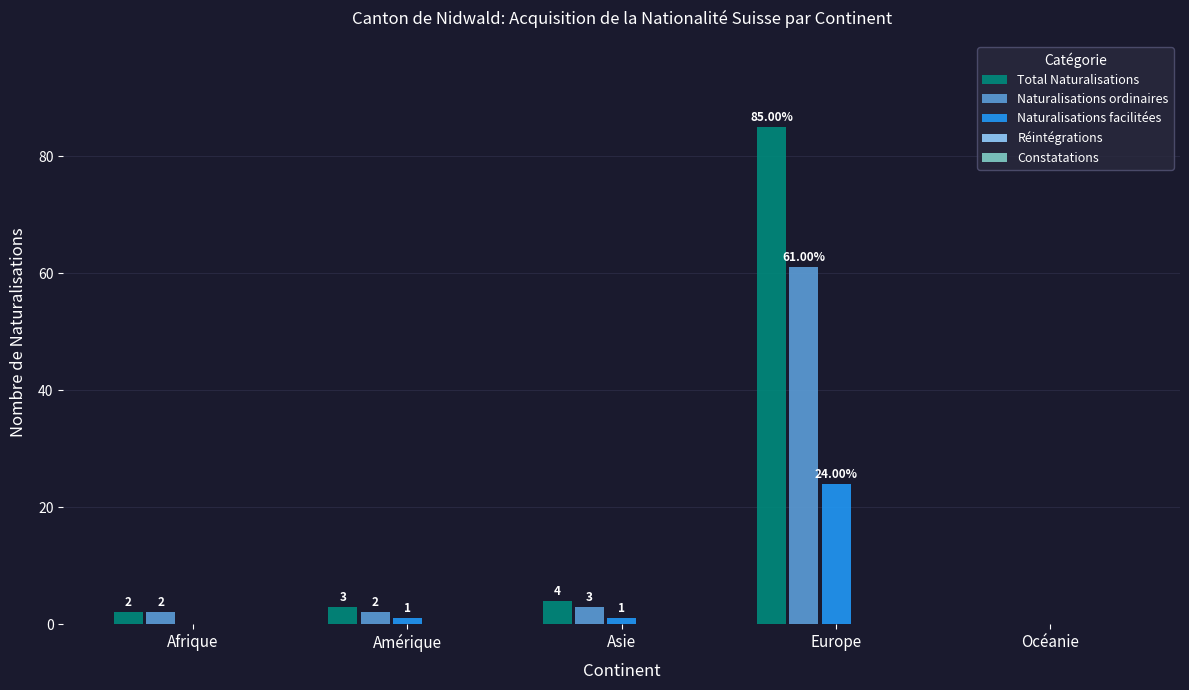

Read the Naturalisations ordinaires value at Amérique.

2